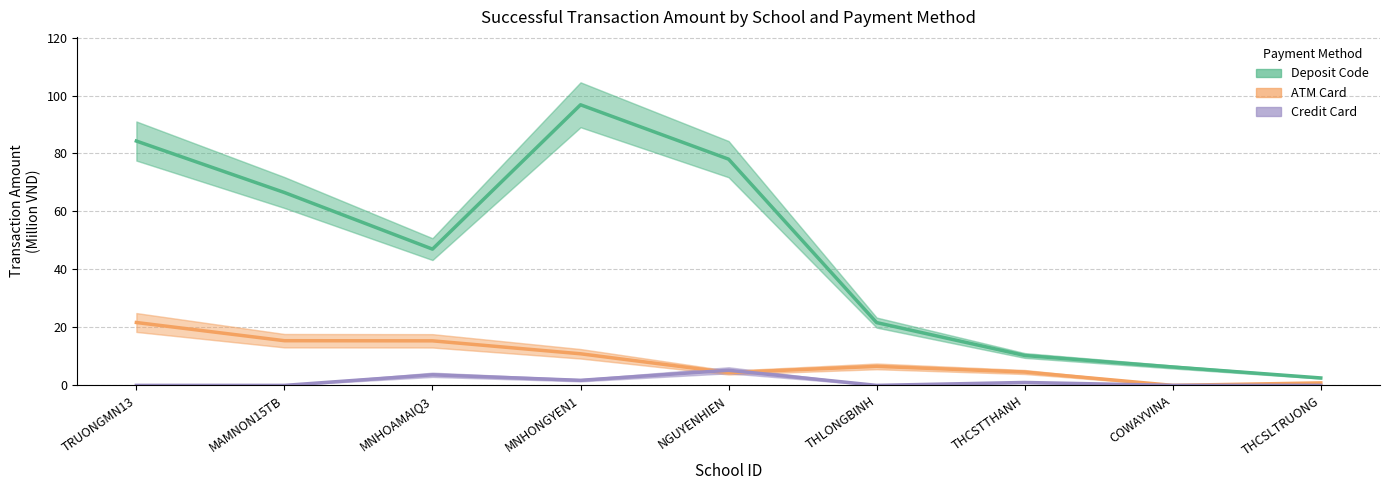

Which series has the largest total across all categories?

Deposit Code